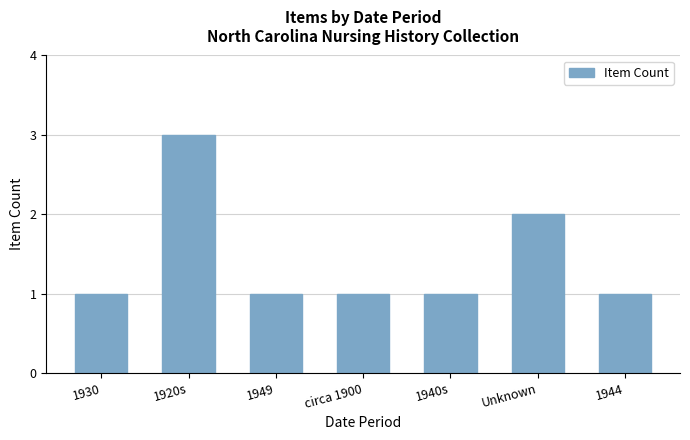

What is the label of the 1st bar from the right?

1944